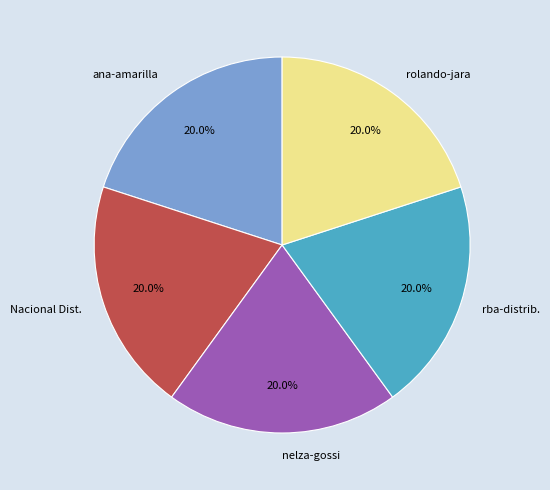

Count the number of slices in the pie.

5